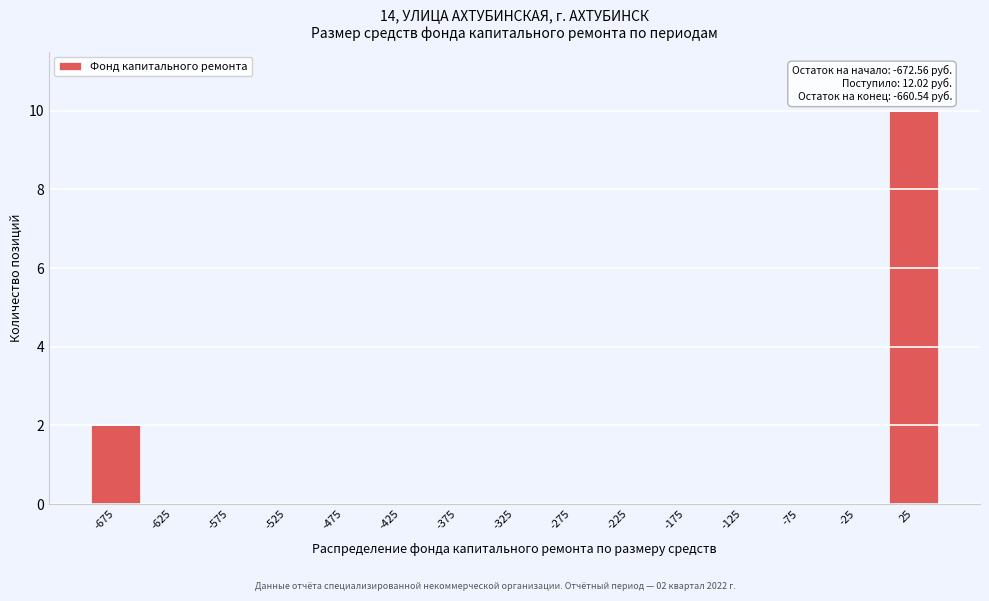

Reading left to right, what are all the values shown in this chart?

-675=2	-625=0	-575=0	-525=0	-475=0	-425=0	-375=0	-325=0	-275=0	-225=0	-175=0	-125=0	-75=0	-25=0	25=10